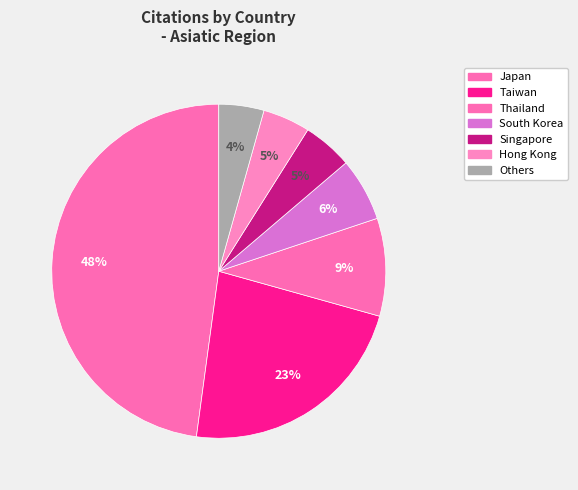

How many slices are in this pie chart?

7